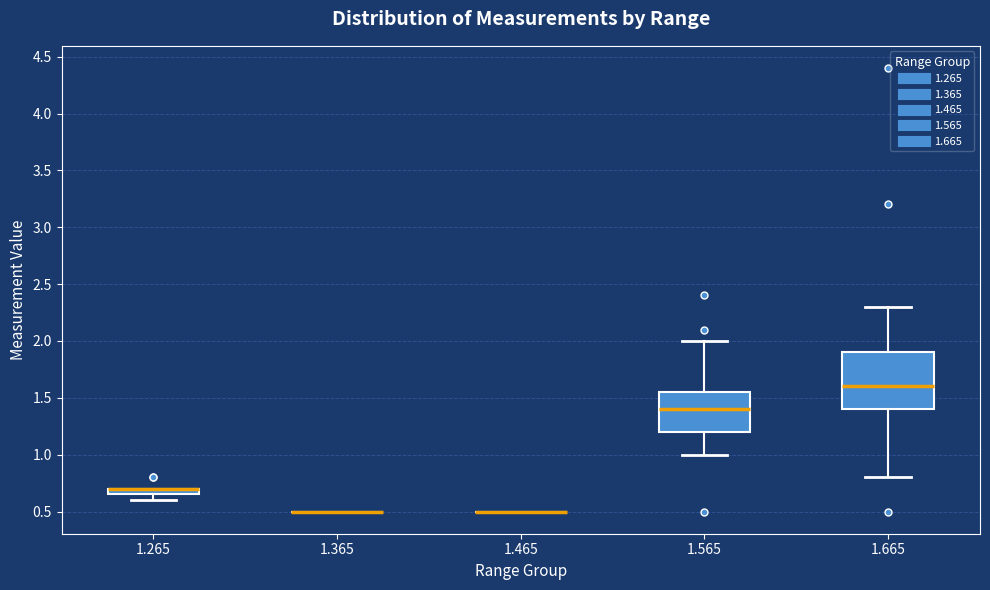

Which box is the tallest, from its lower edge to its upper edge?

1.665